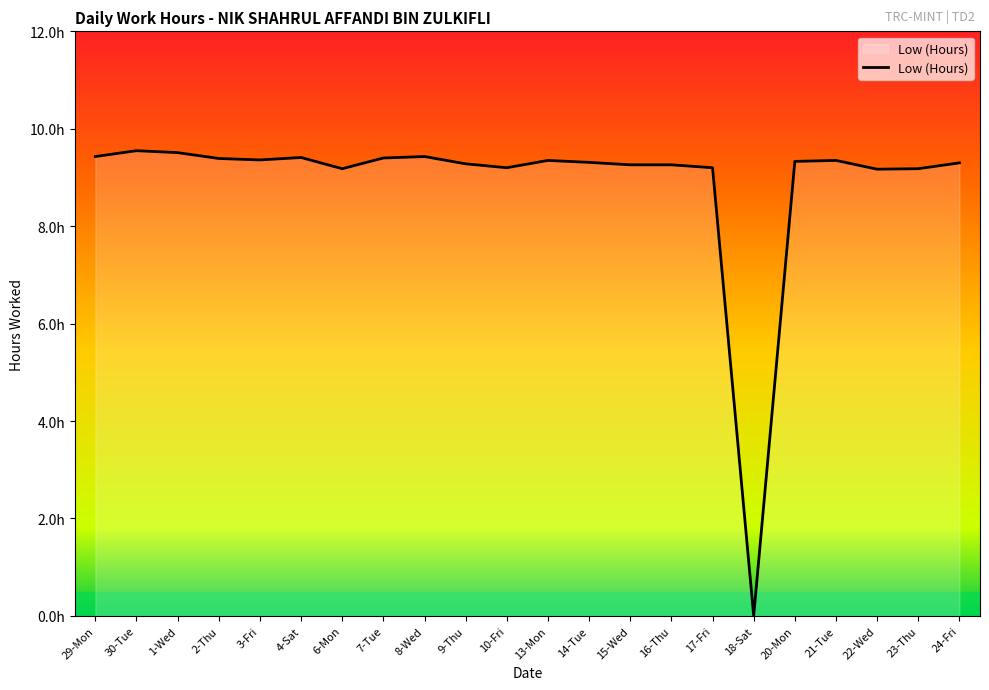

At which label does the data first exceed 9?

29-Mon